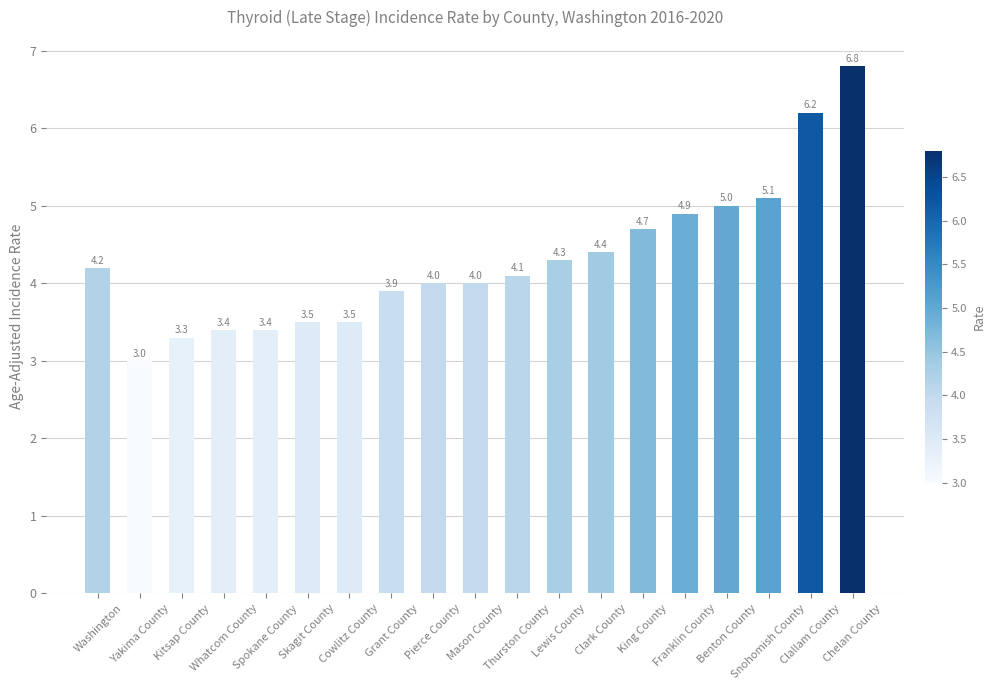

The value at Franklin County is 7.1. True or false?

False